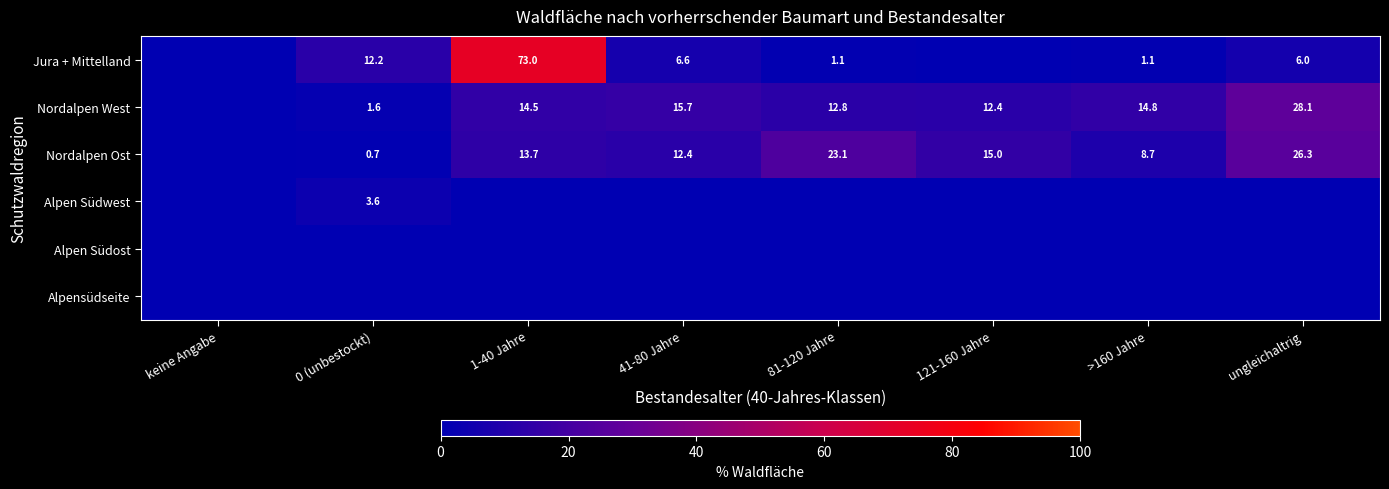

At which category is the sum across all series the highest?

1-40 Jahre